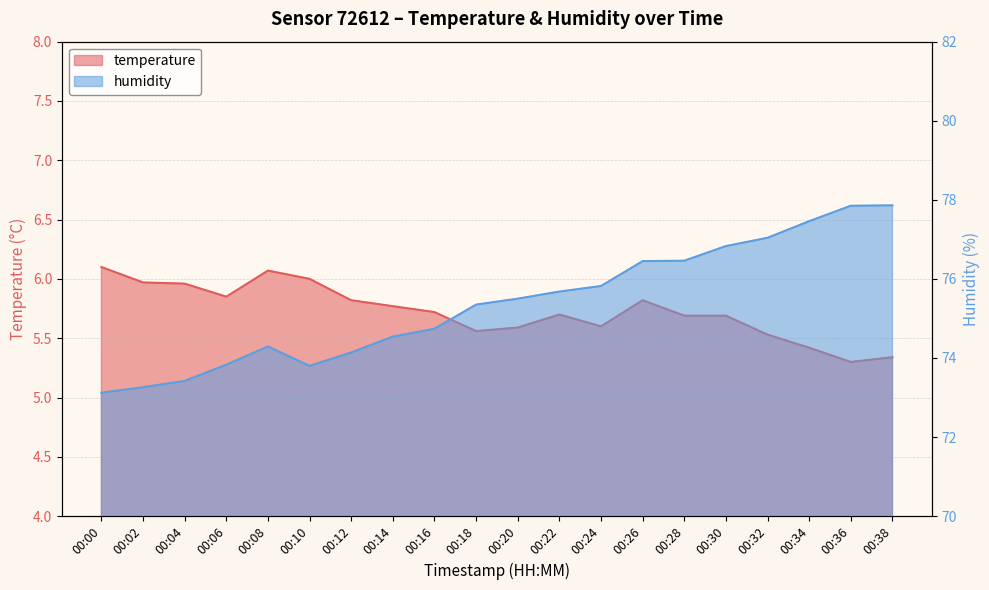

At which category does the chart reach its peak across all series?

00:38